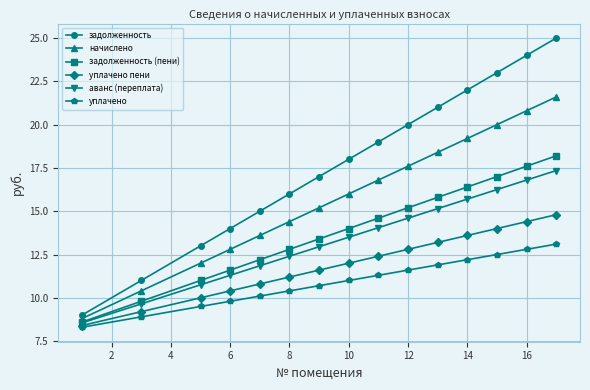

Does the chart have visible grid lines?

Yes